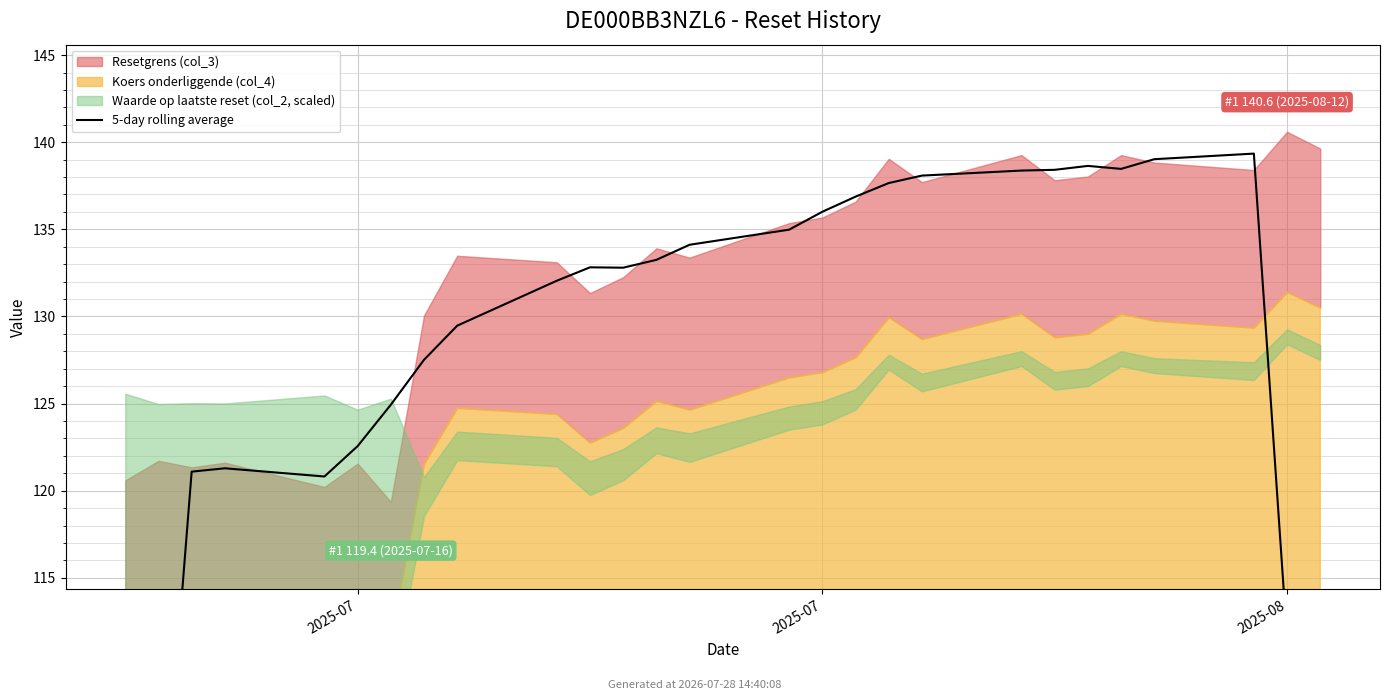

The chart shows a value of 120.8 at 4. True or false?

True